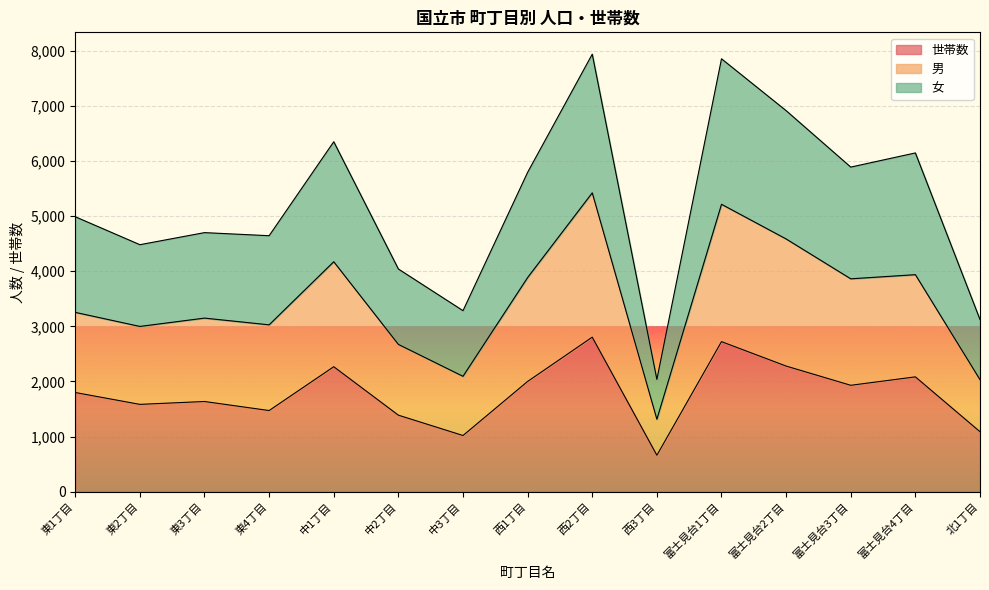

List the series in order of their overall mean, lowest first.

世帯数, 男, 女